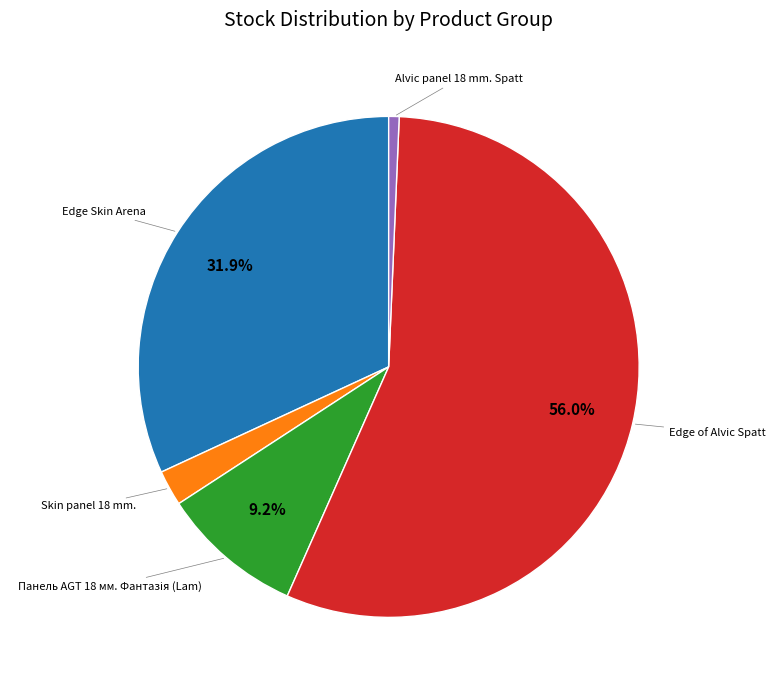

Is there any slice that represents more than half of the pie?

Yes